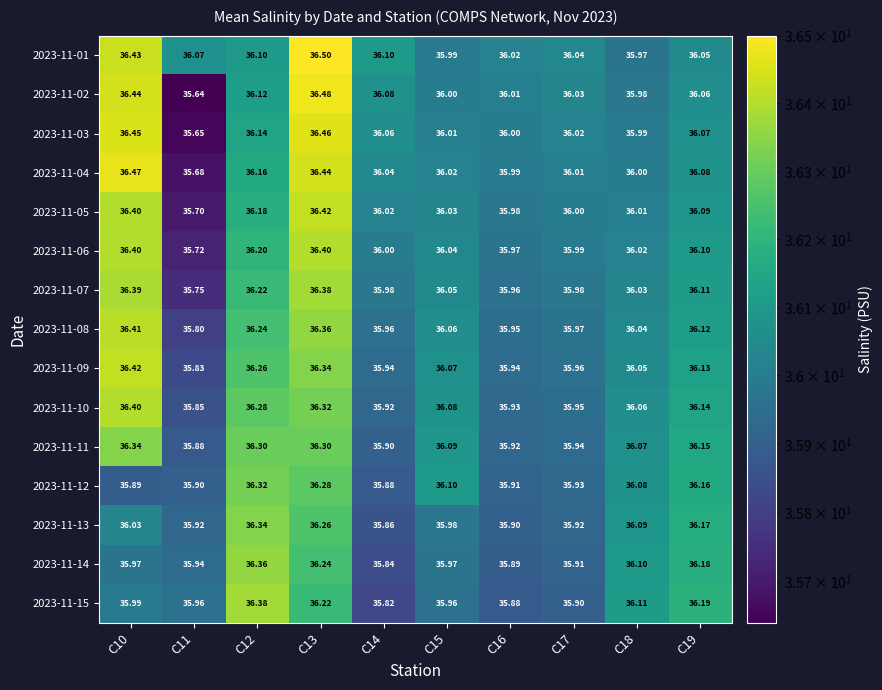

How many data points in 2023-11-04 are less than 36?

2